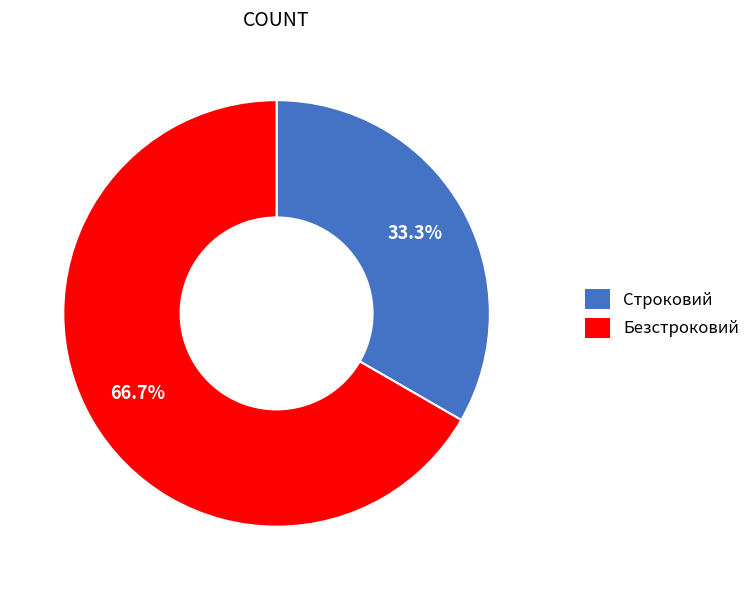

Rank the categories by value from highest to lowest.

Безстроковий, Строковий